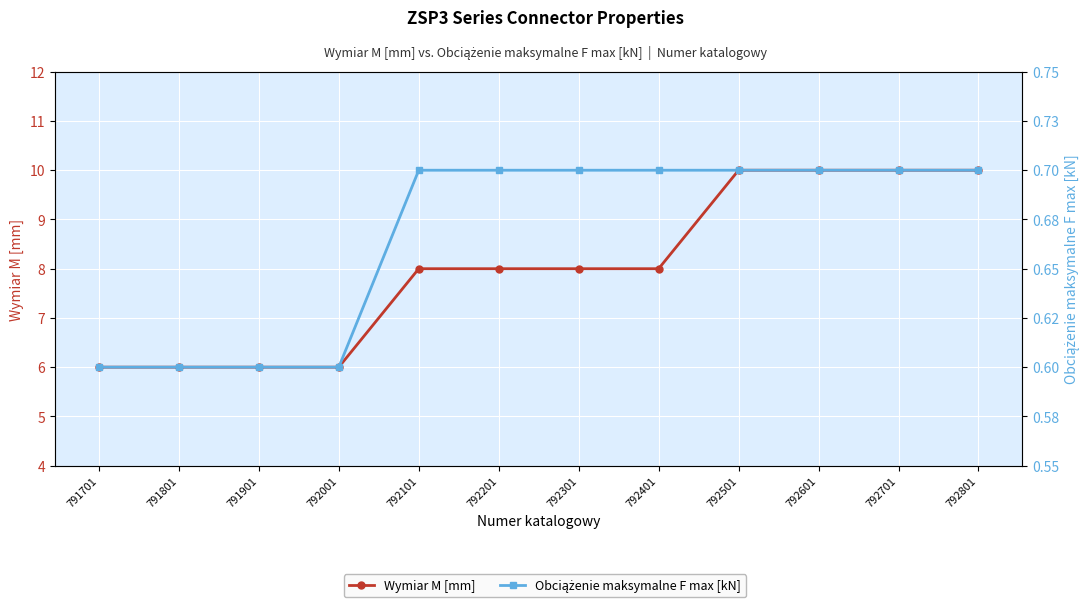

Which label corresponds to the smallest value in the chart?

791701